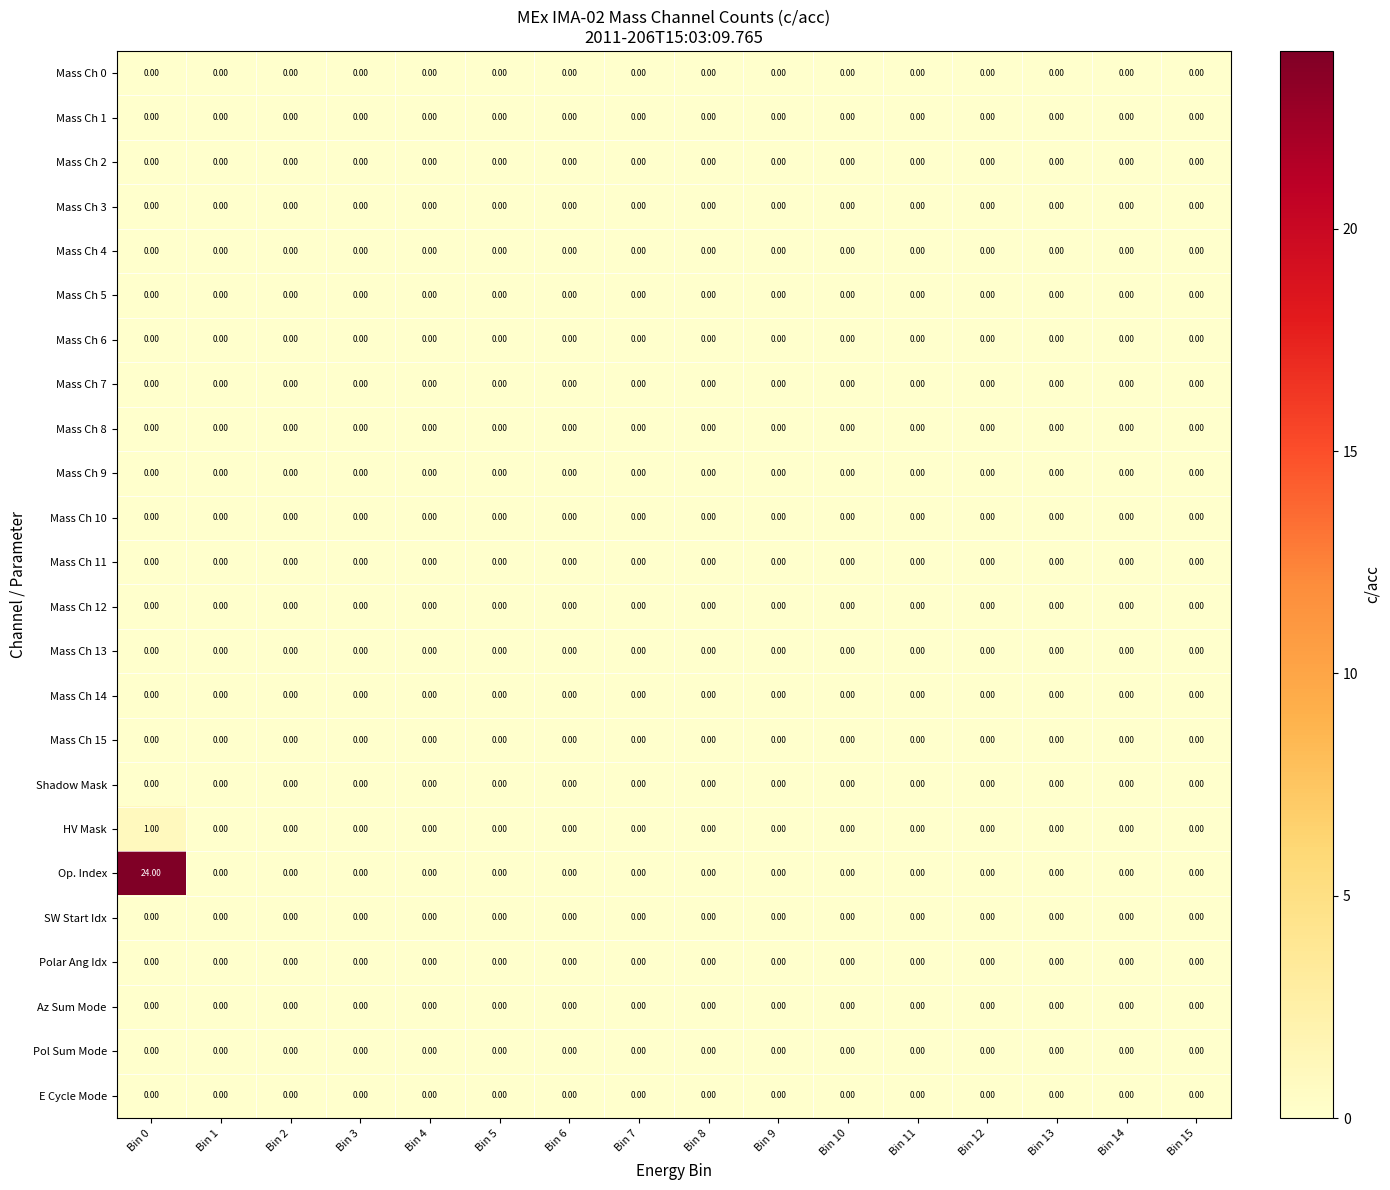

At which category is the sum across all series the highest?

Bin 0